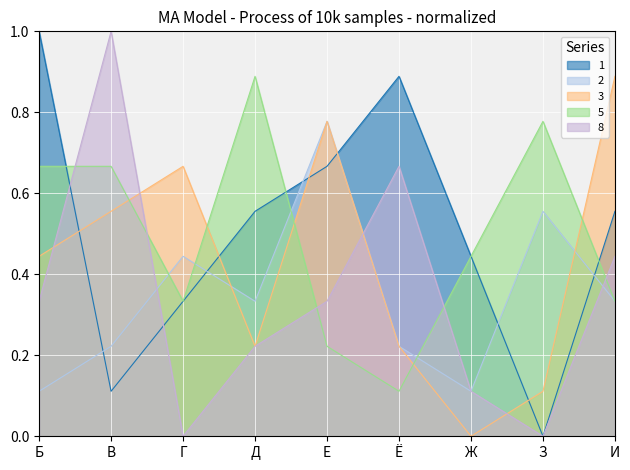

Is the value of 2 at В greater than the value of 3 at В?

No